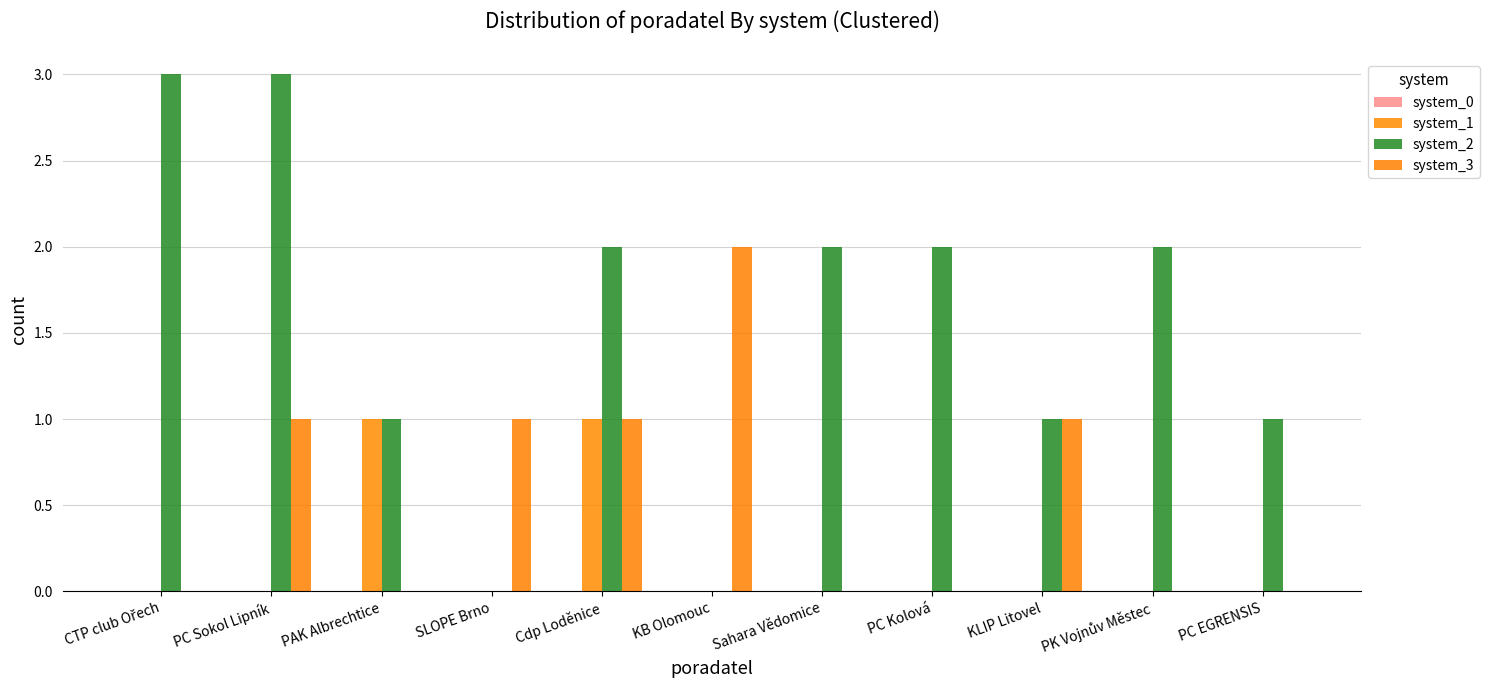

What is the spread (max minus min) of values at PAK Albrechtice?

1